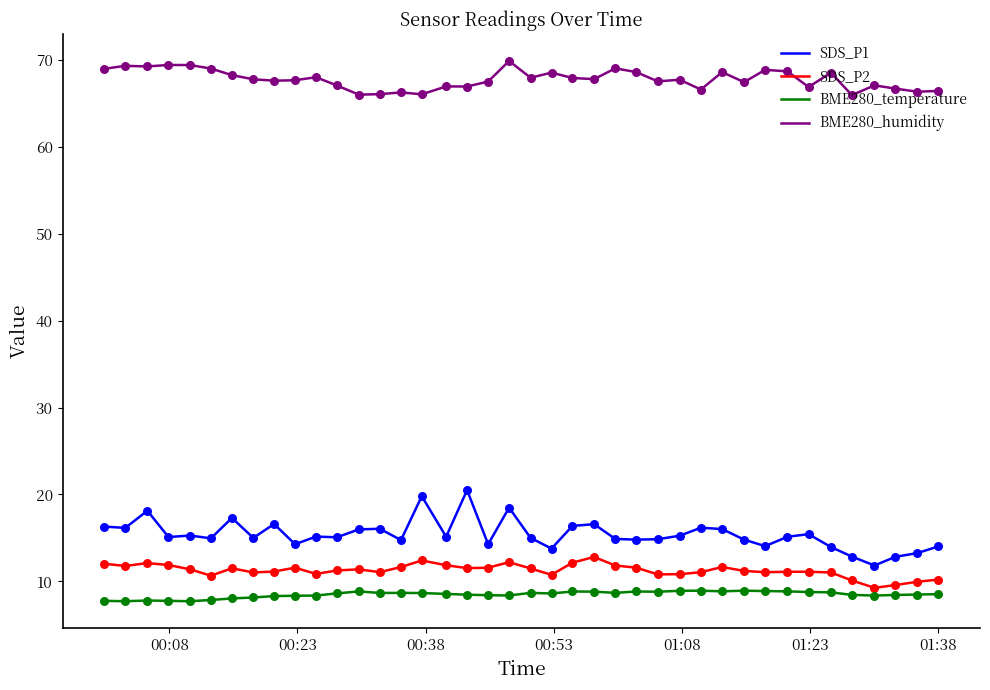

Which series has the largest total across all categories?

BME280_humidity